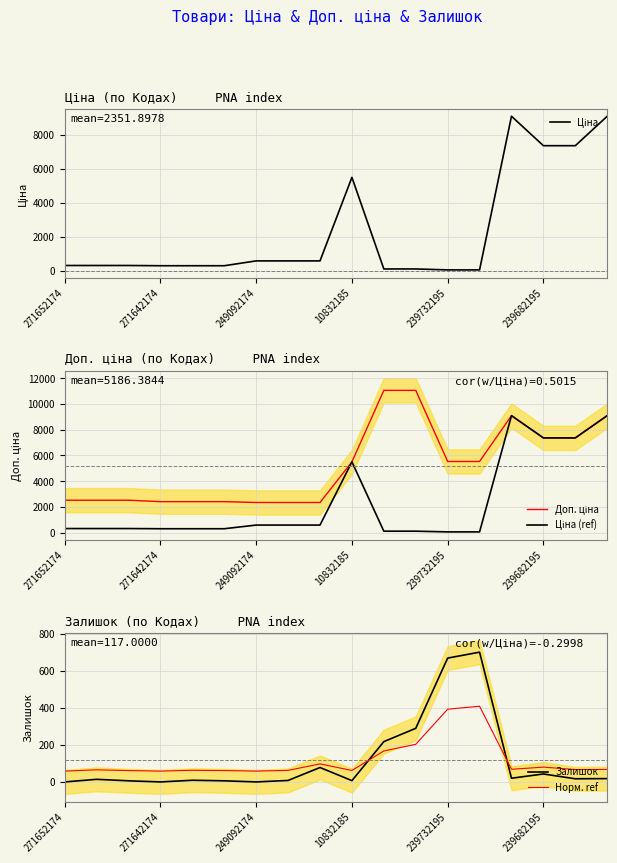

What is the minimum value for Ціна?

55.3